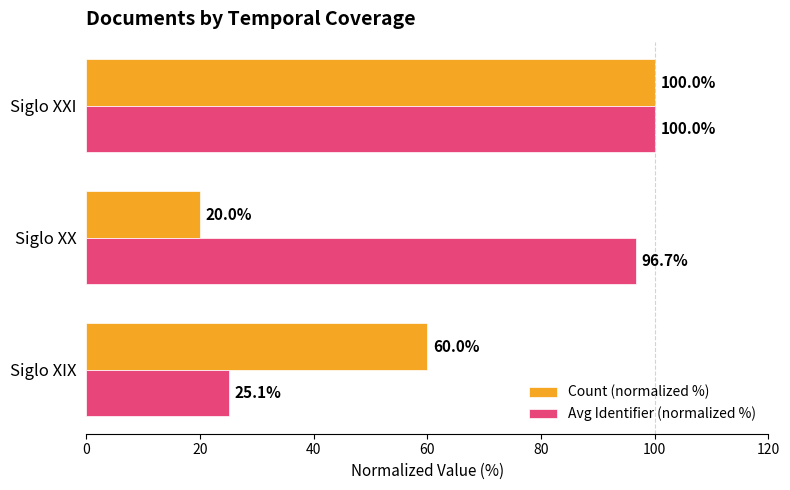

What is the difference between the maximum and minimum values in the Count (normalized %) series?

80.0